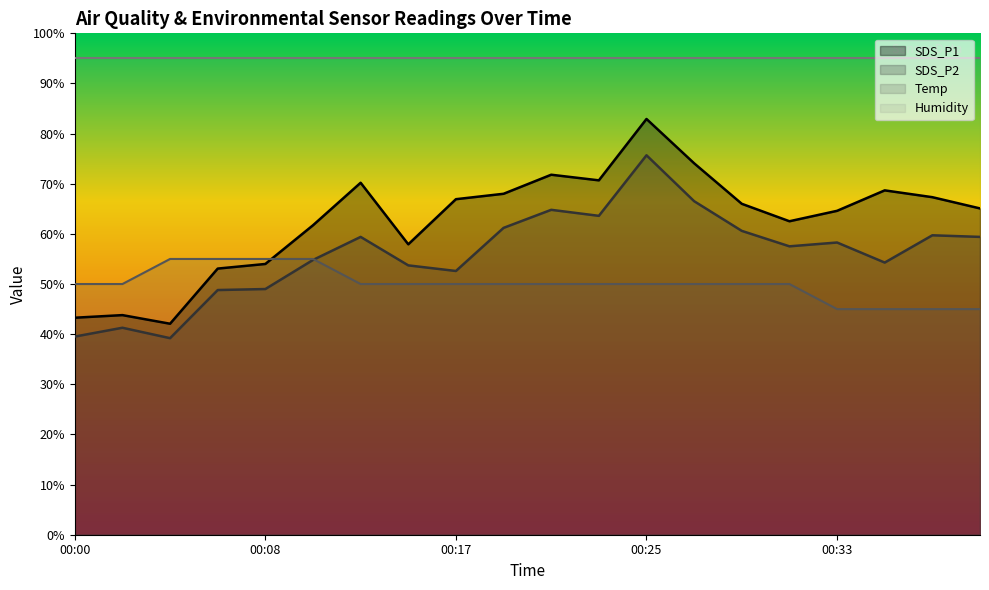

What is the maximum value for Temp?

55.0